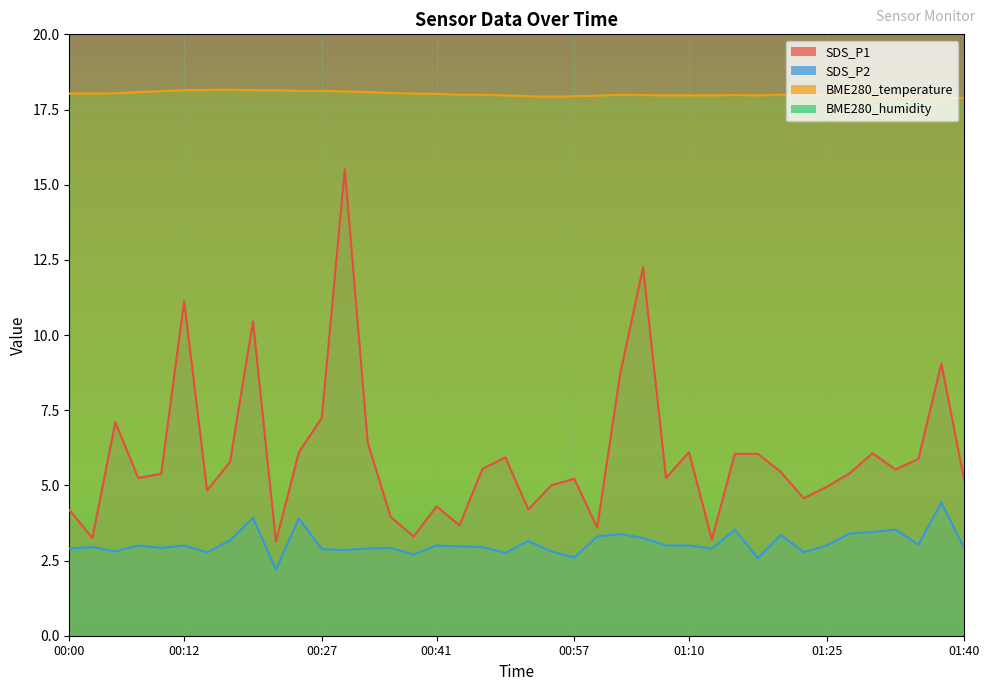

What position from the left is 01:18?

31